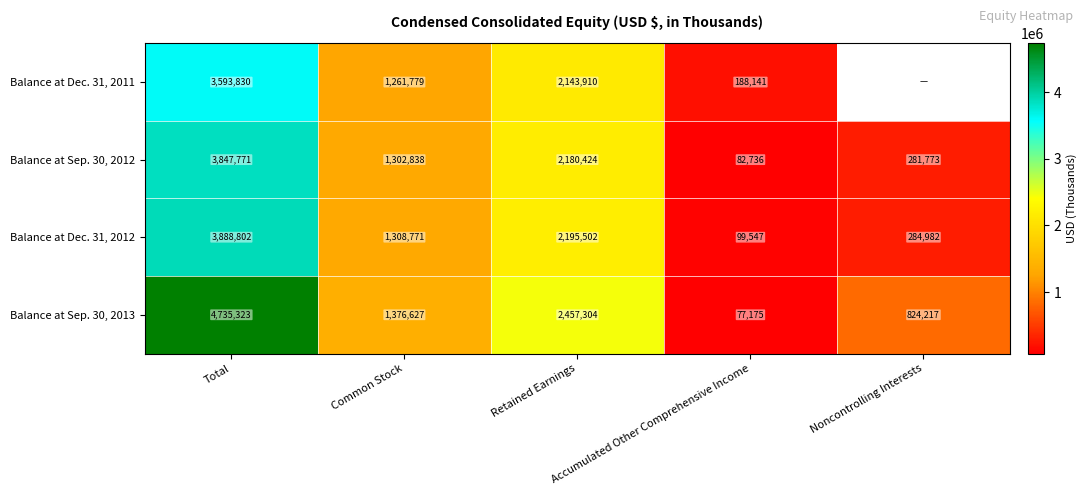

True or false: Balance at Sep. 30, 2013 has a value of 6200983.8 at Total.

False